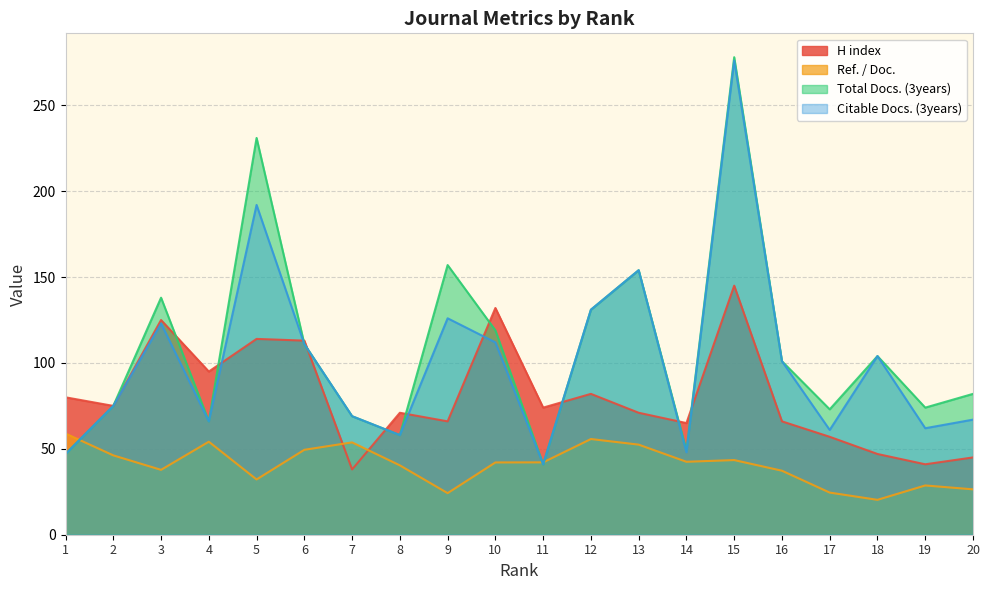

Rank the categories by Citable Docs. (3years) value from highest to lowest.

15, 5, 13, 12, 9, 3, 10, 6, 18, 16, 2, 7, 20, 4, 19, 17, 8, 14, 1, 11